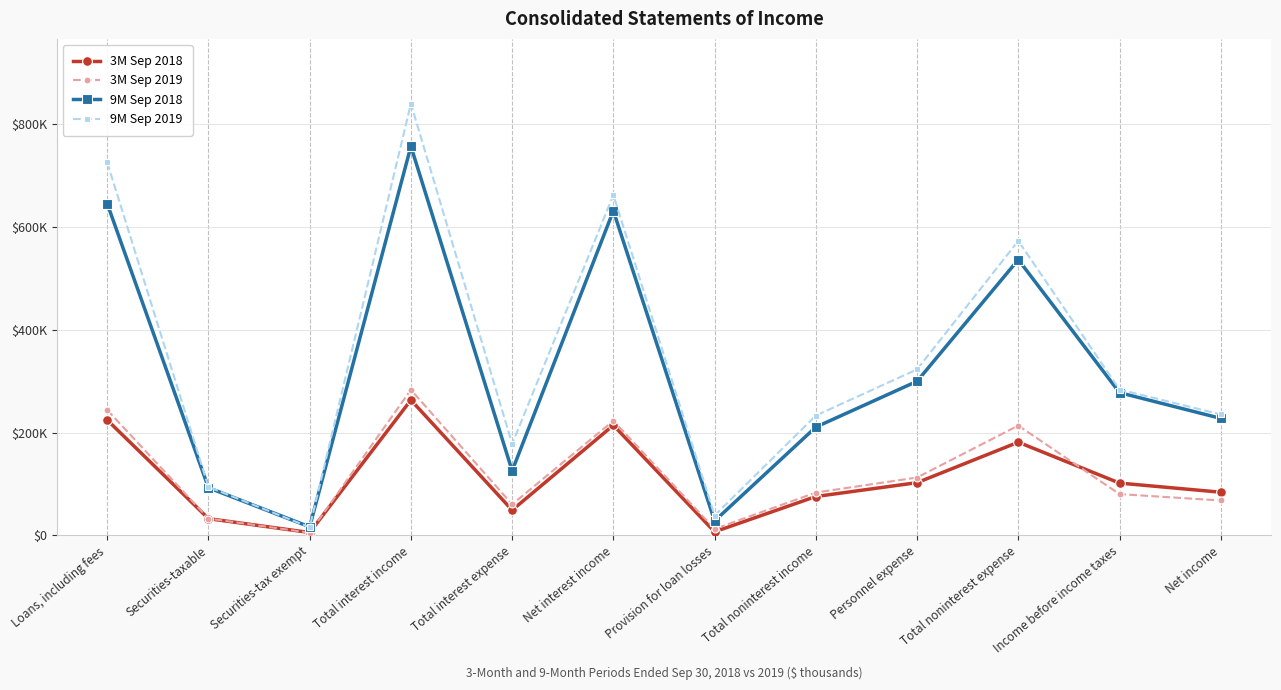

What is the minimum value shown in the chart?

5058